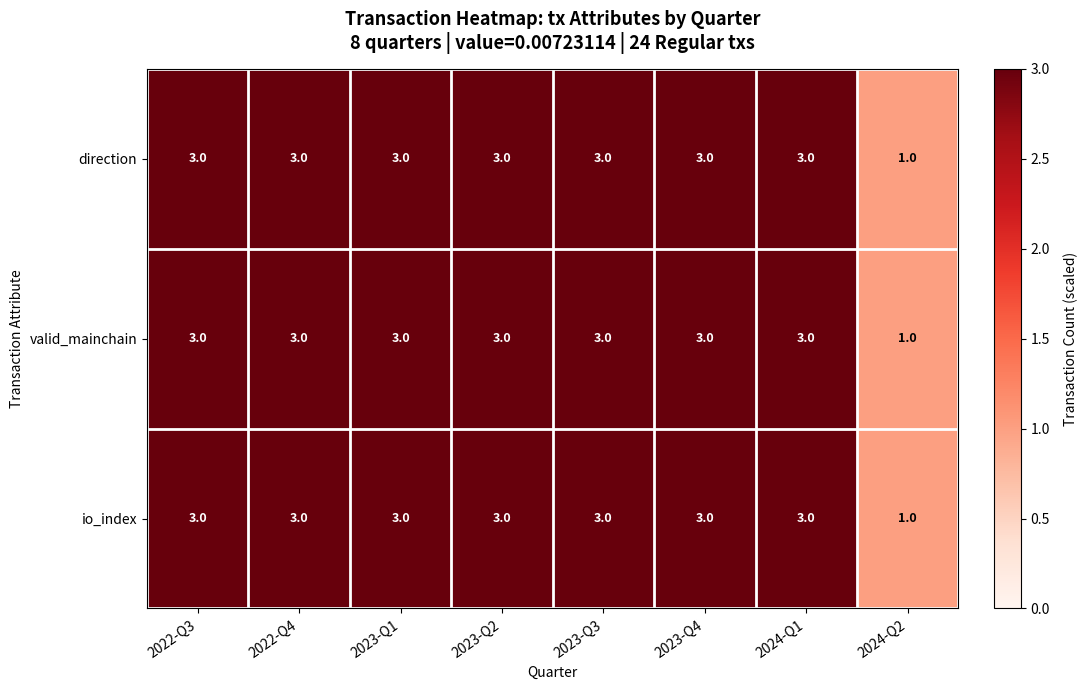

Is it true that direction equals 0 at 2024-Q2?

False